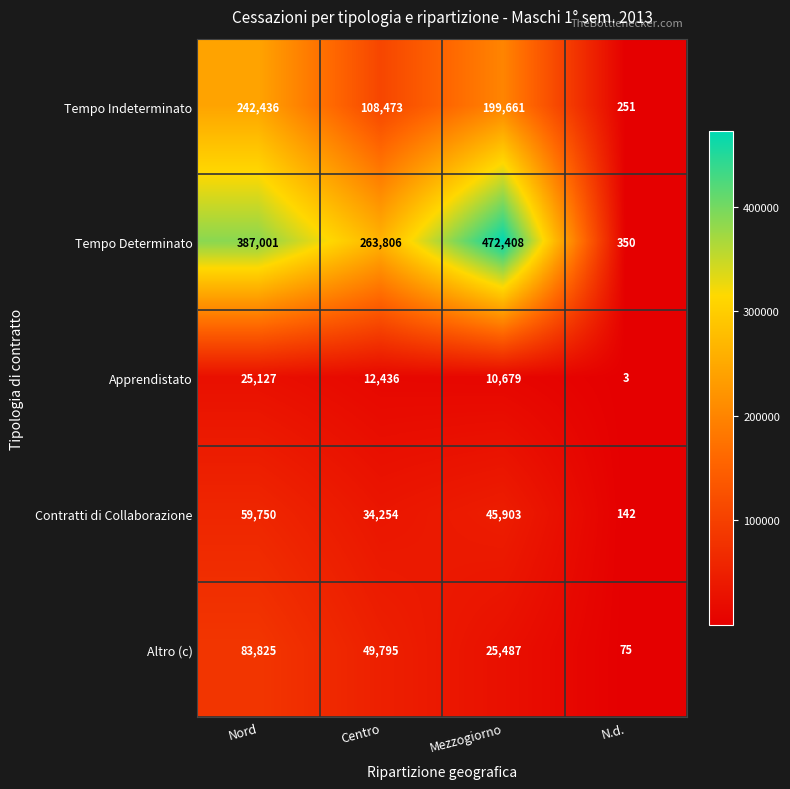

Count the Contratti di Collaborazione values in the range 34254 to 59750.

3